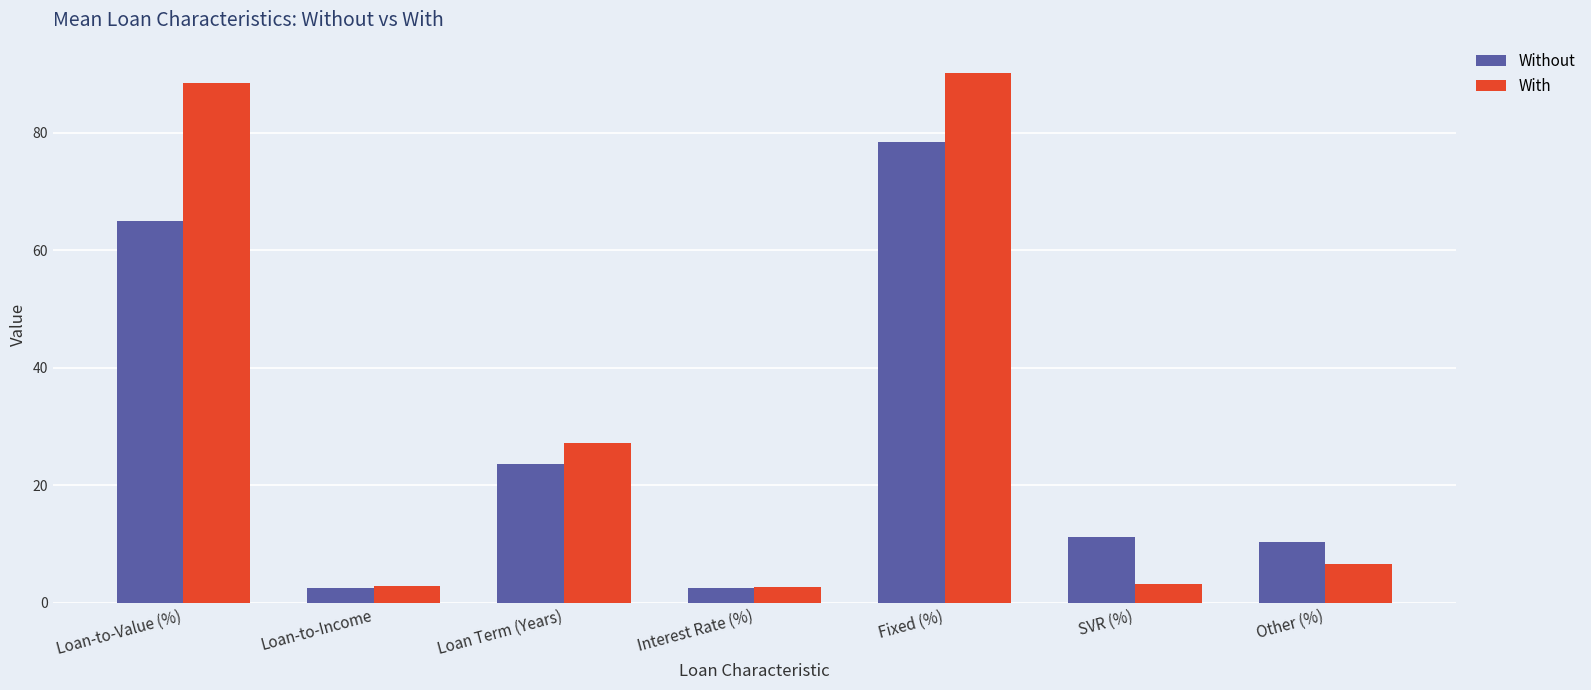

What is the difference between the second highest and second lowest values in the With series?

85.6